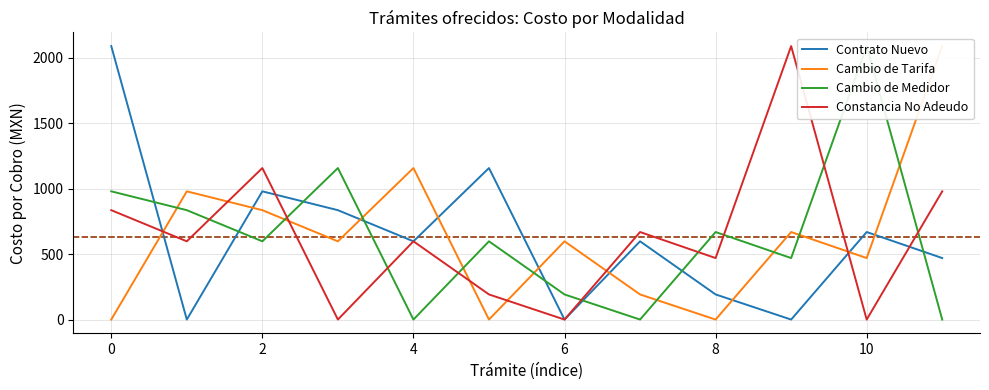

Is the value of Contrato Nuevo at 8 greater than the value of Constancia No Adeudo at 6?

Yes